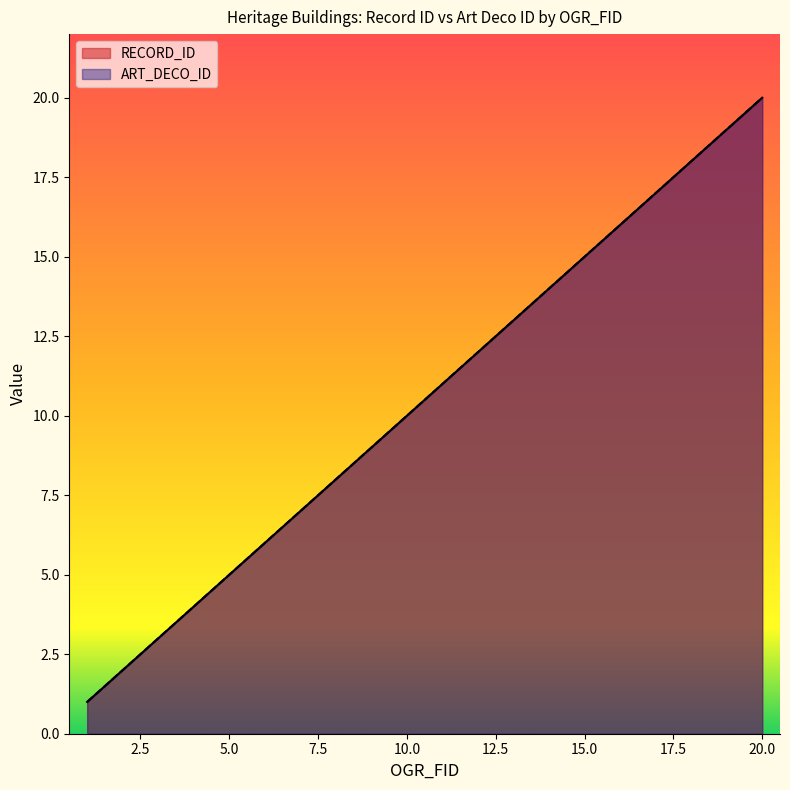

What is the difference between the maximum and minimum values in the ART_DECO_ID series?

19